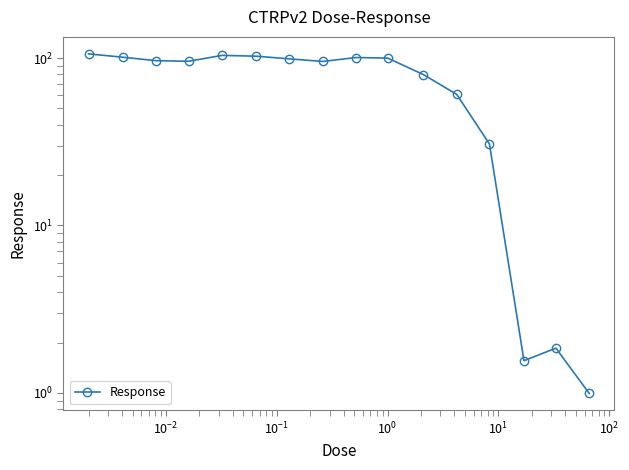

Is it true that the value at $\mathdefault{10^{1}}$ is 133.6?

False